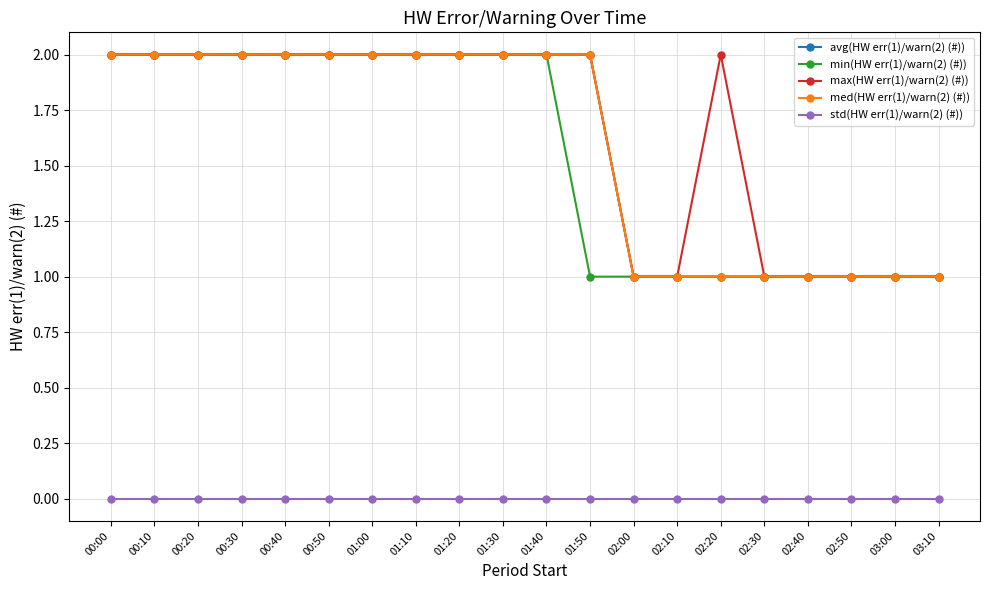

True or false: max(HW err(1)/warn(2) (#)) and min(HW err(1)/warn(2) (#)) intersect in this chart.

False